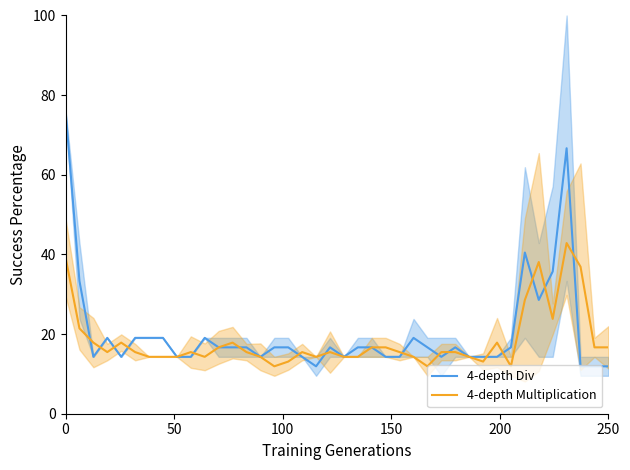

Which series ends up on top after the final intersection of 4-depth Multiplication and 4-depth Div?

4-depth Multiplication